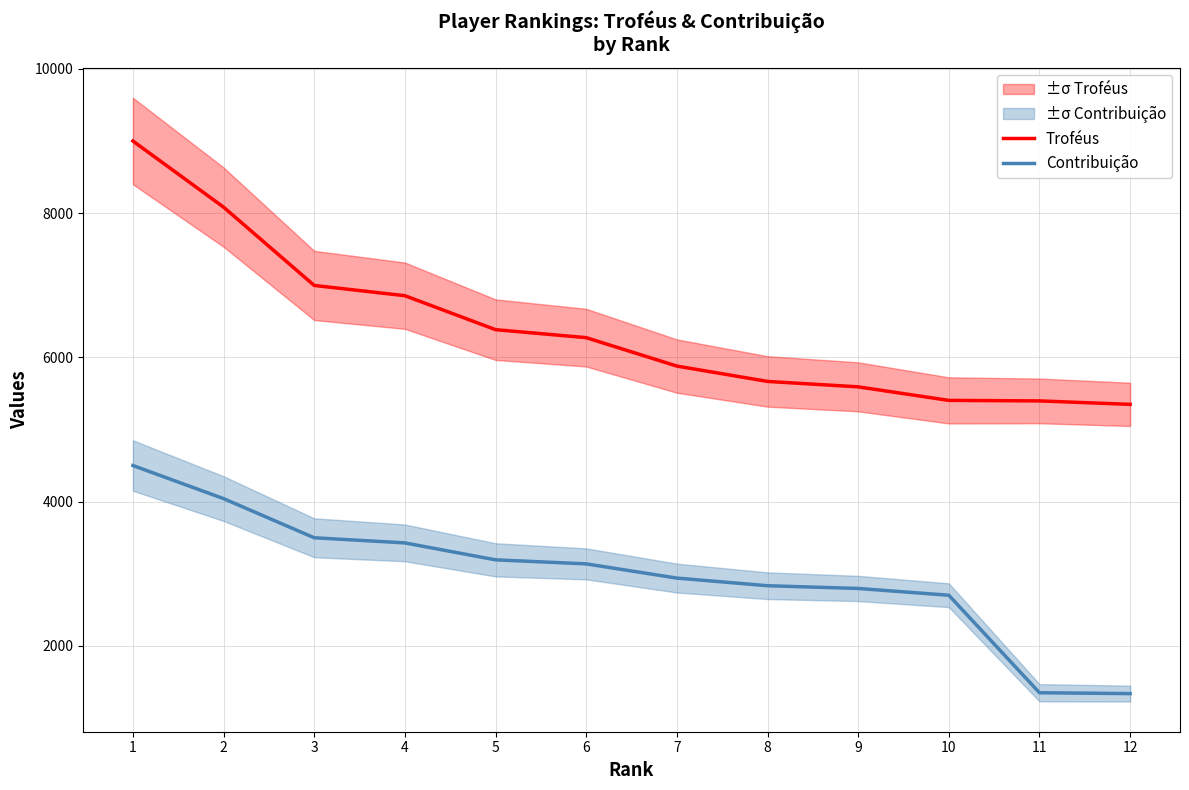

What is the value of the Contribuição point at the 10th from the left?

2701